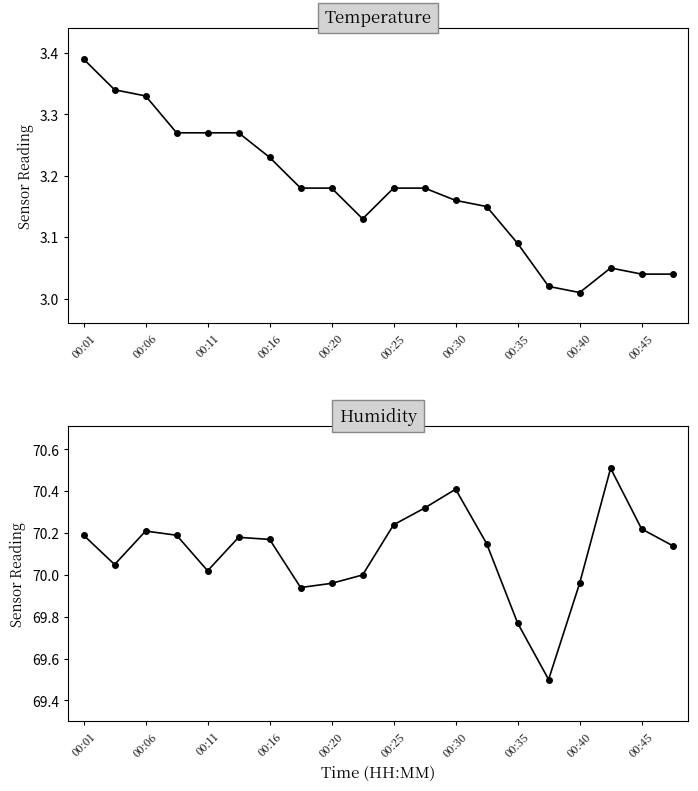

True or false: humidity has a value of 27.9 at 13.

False